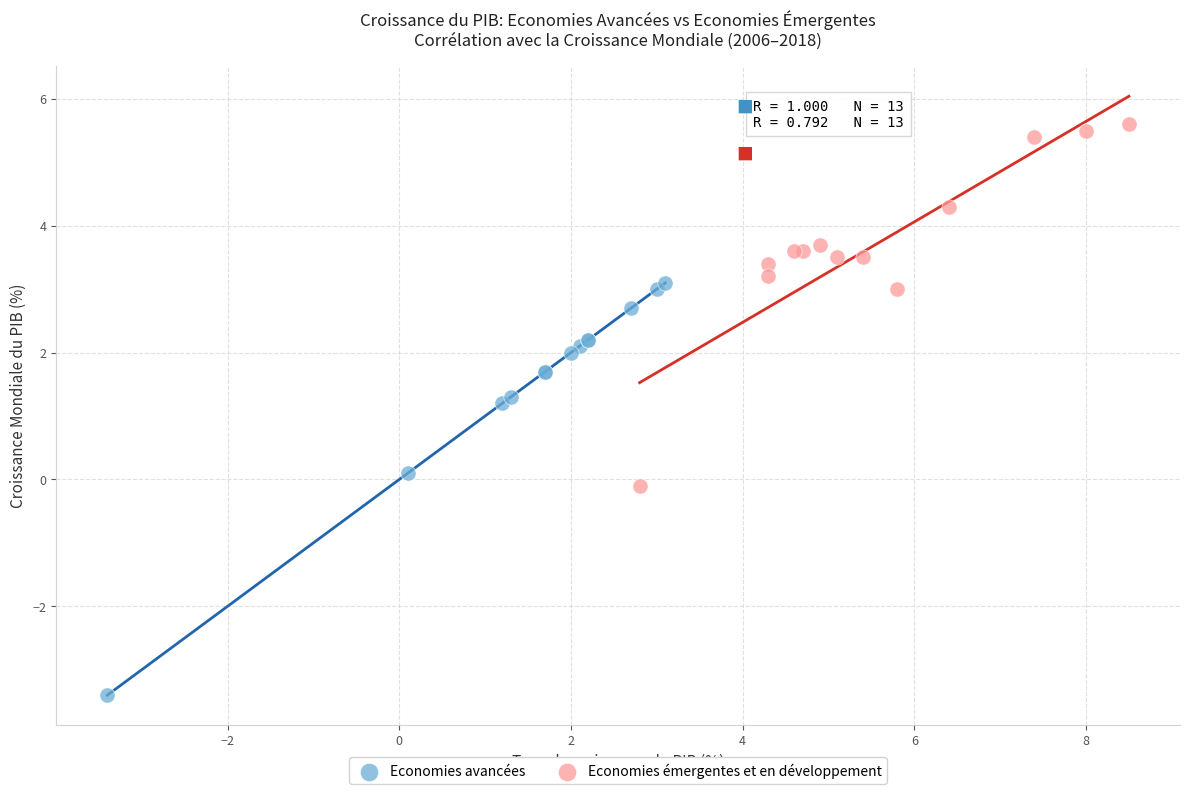

Which series has the largest Y range (max minus min)?

Economies avancées